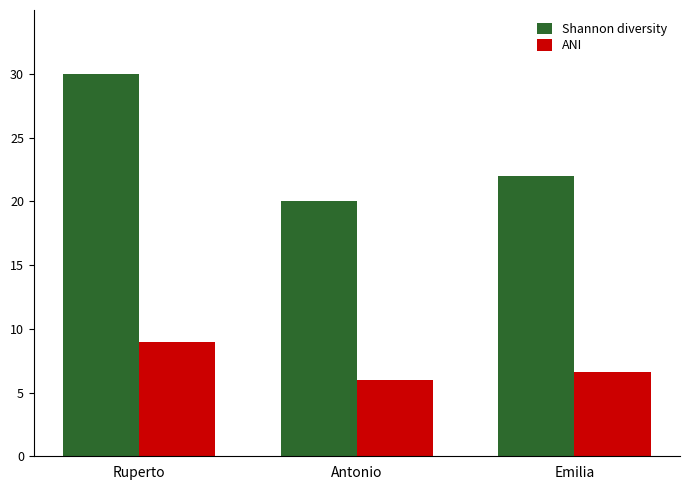

What is the difference between the highest and lowest values at Antonio?

14.0